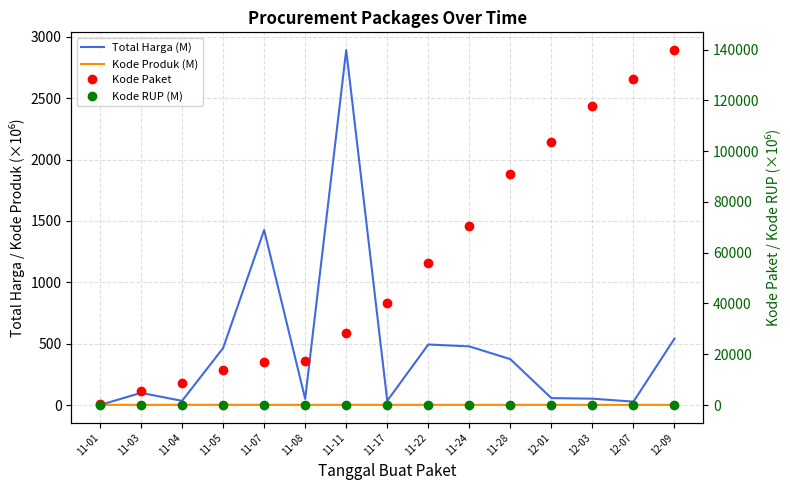

Which category has the highest value across all series?

12-09